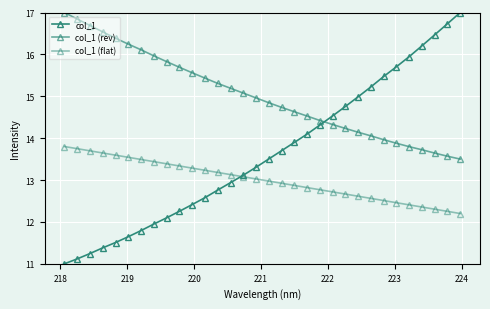

How many lines are shown in the chart?

3